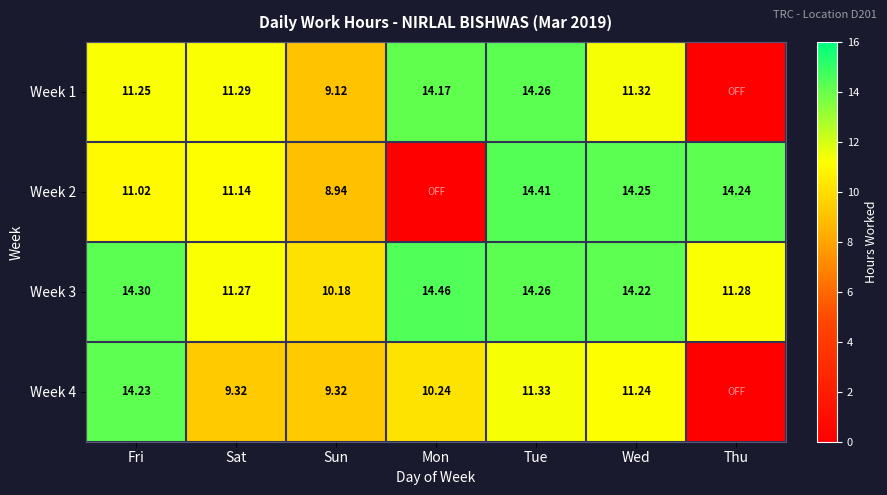

At which label is Week 3 closest to 12?

Thu